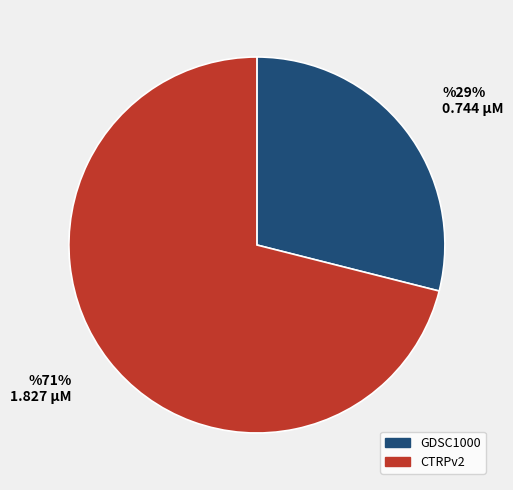

To the nearest percent, what portion does GDSC1000 represent?

29%